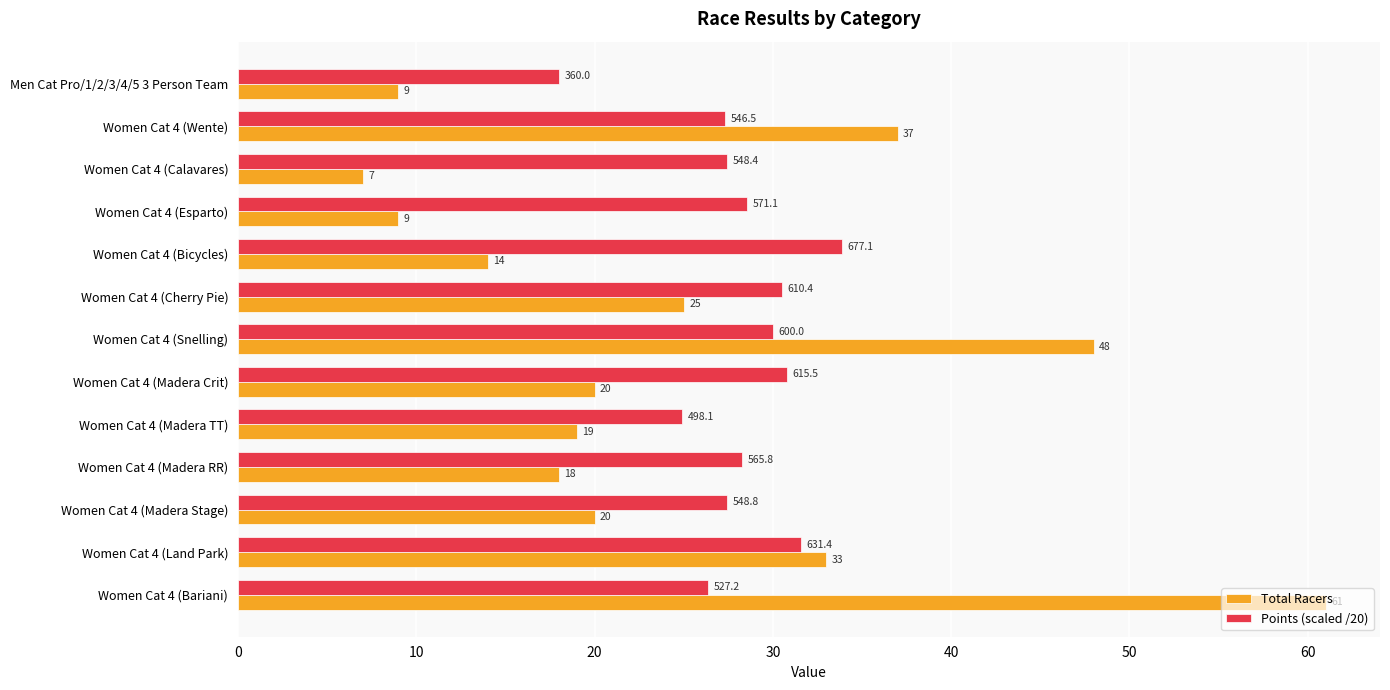

At which category is the sum across all series the highest?

Women Cat 4 (Bariani)